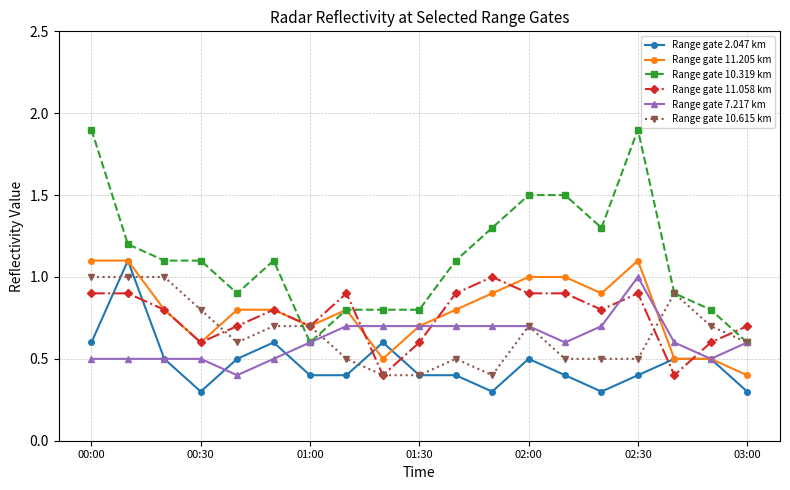

Which series has the largest total across all categories?

Range gate 10.319 km